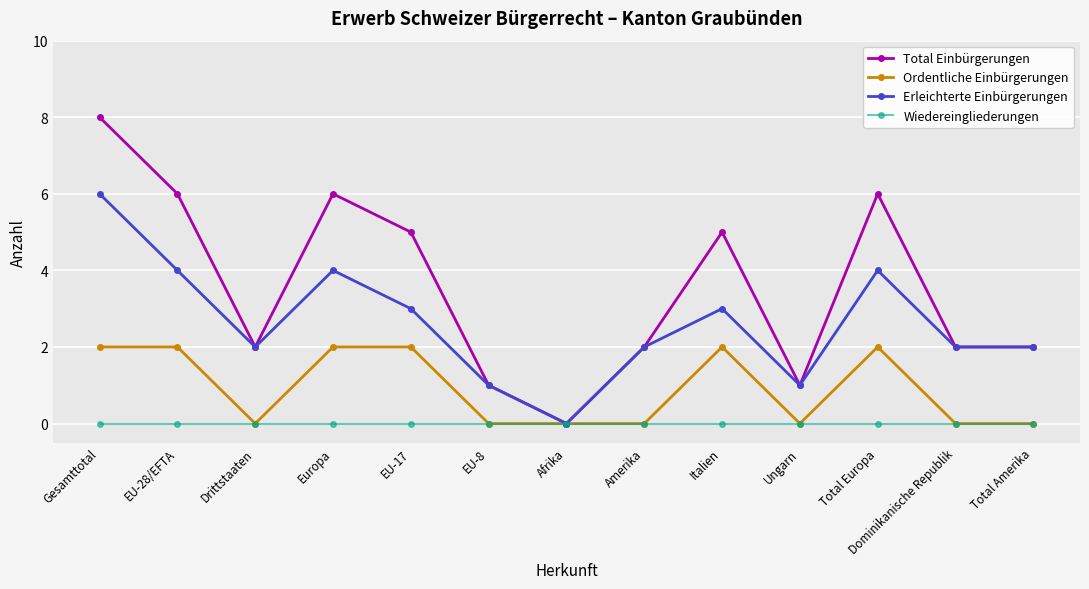

What is the difference between the highest and lowest values at Total Europa?

6